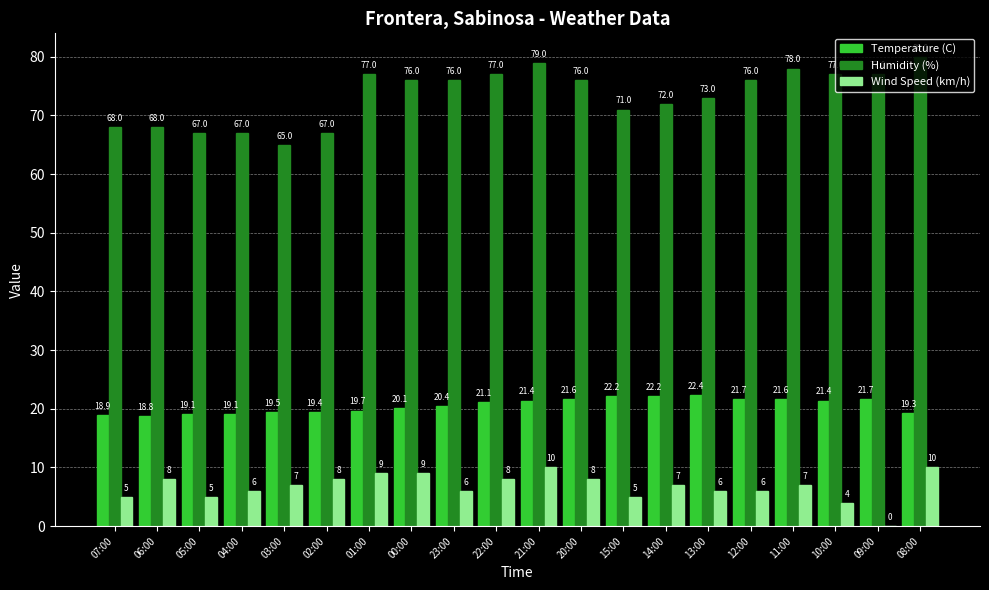

Reading left to right, extract all data points from this chart.

Temperature (C): 18.9	18.8	19.1	19.1	19.5	19.4	19.7	20.1	20.4	21.1	21.4	21.6	22.2	22.2	22.4	21.7	21.6	21.4	21.7	19.3
Humidity (%): 68.0	68.0	67.0	67.0	65.0	67.0	77.0	76.0	76.0	77.0	79.0	76.0	71.0	72.0	73.0	76.0	78.0	77.0	77.0	80.0
Wind Speed (km/h): 5.0	8.0	5.0	6.0	7.0	8.0	9.0	9.0	6.0	8.0	10.0	8.0	5.0	7.0	6.0	6.0	7.0	4.0	0.0	10.0